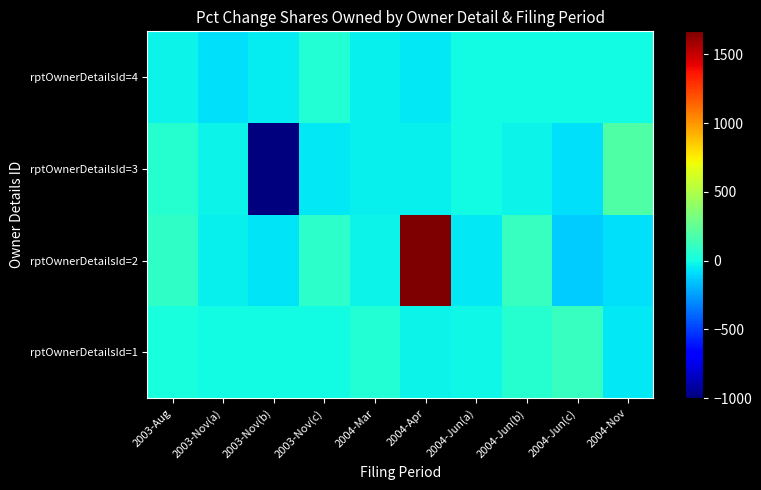

List the series in order of their peak value, lowest first.

rptOwnerDetailsId=4, rptOwnerDetailsId=1, rptOwnerDetailsId=3, rptOwnerDetailsId=2